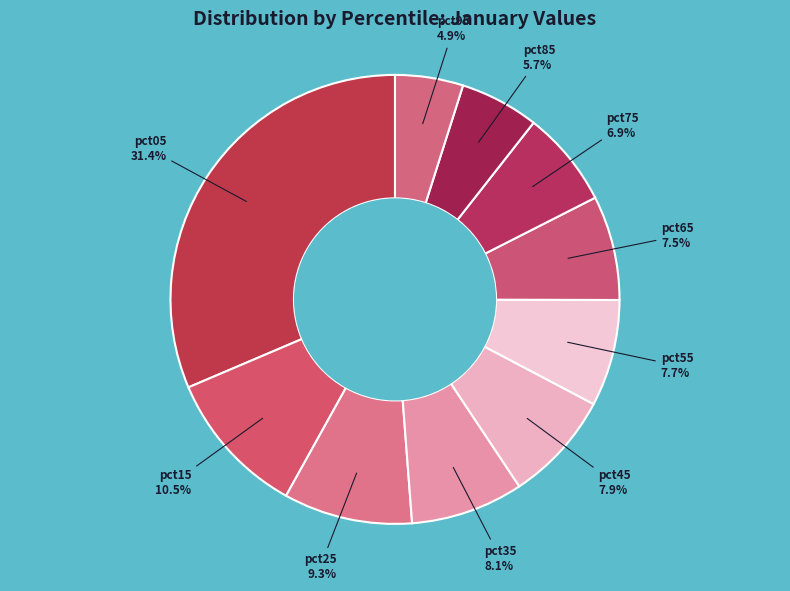

Between pct65 and pct75, which is larger?

pct65